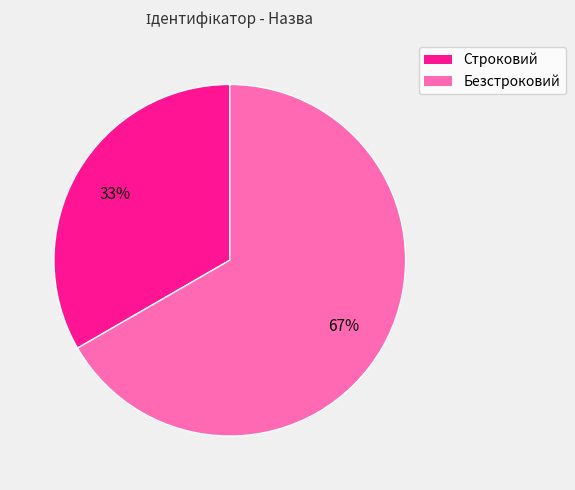

To the nearest percent, what portion does Строковий represent?

33%